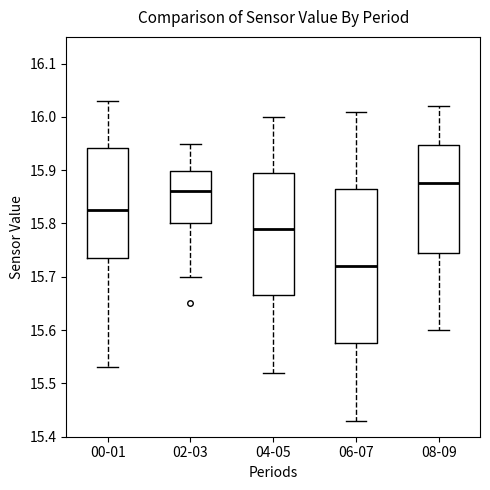

Reading left to right, transcribe this box plot: for each box, give where its median line is, the range the box spans, and where its two whiskers end, as read against the y-axis. The values are not printed on the chart, so give them approximately, as read against the axis.

00-01: median 15.83, box 15.74 to 15.94, whiskers 15.53 to 16.03
02-03: median 15.86, box 15.80 to 15.90, whiskers 15.70 to 15.95
04-05: median 15.79, box 15.67 to 15.90, whiskers 15.52 to 16.00
06-07: median 15.72, box 15.58 to 15.87, whiskers 15.43 to 16.01
08-09: median 15.88, box 15.75 to 15.95, whiskers 15.60 to 16.02